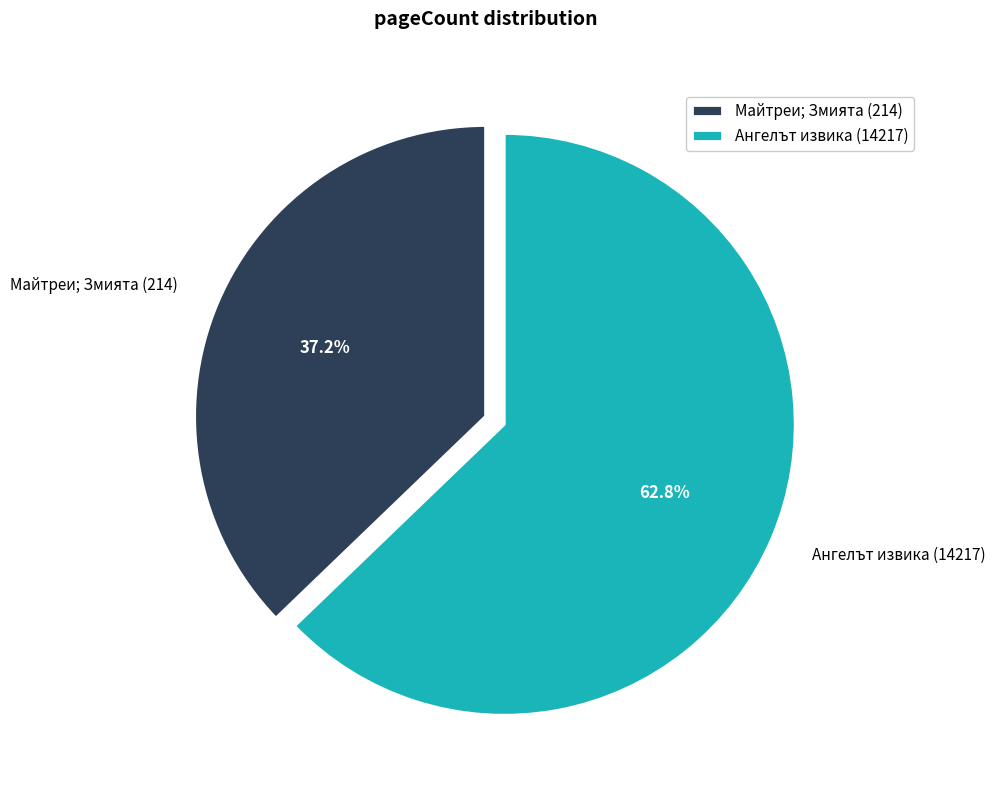

Rank the categories by value from highest to lowest.

Ангелът извика (14217), Майтреи; Змията (214)